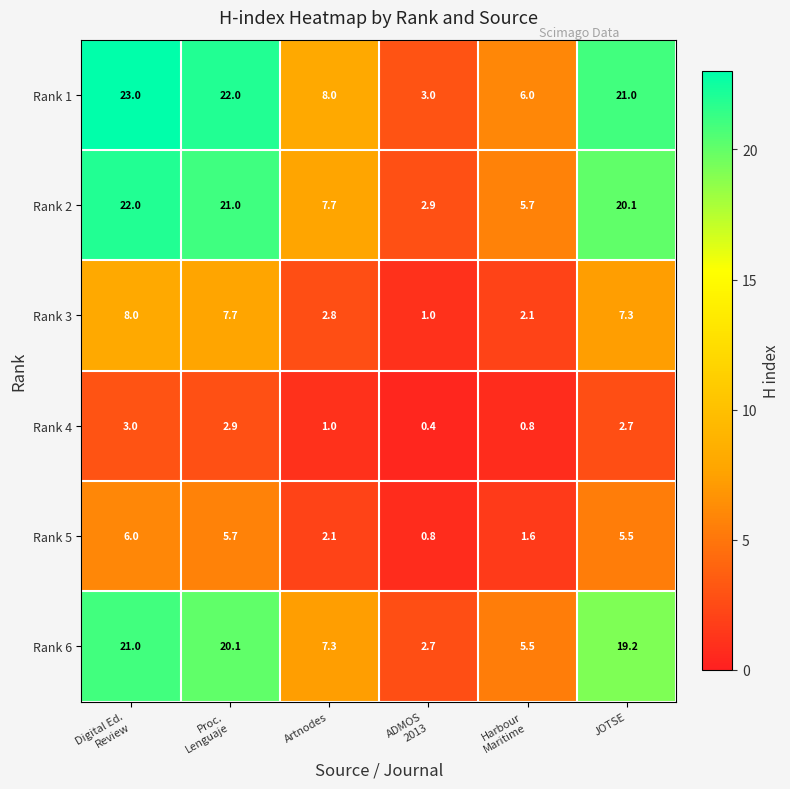

What is the difference between the highest and lowest values at JOTSE?

18.3